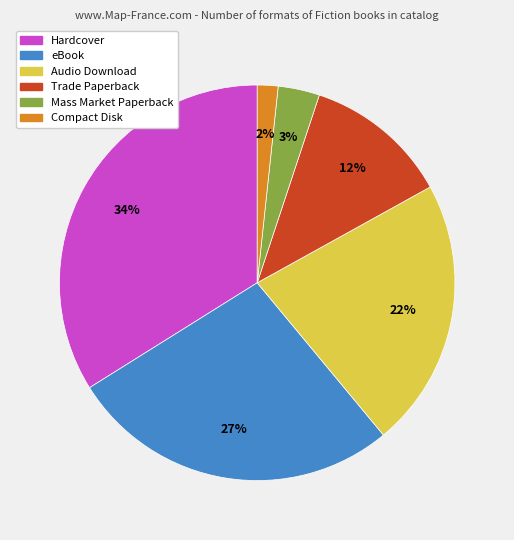

To the nearest percent, what is the difference between the largest and smallest slice percentages?

32%